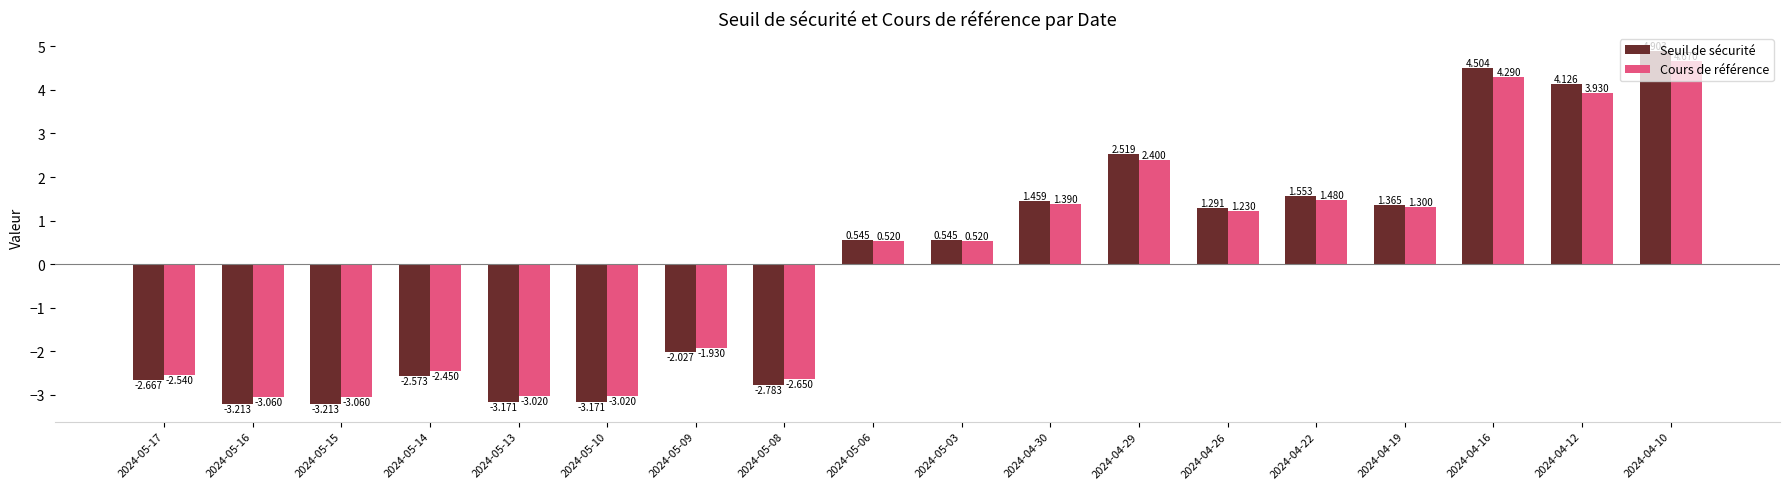

At 2024-04-12, list the series in order from smallest to largest.

Cours de référence, Seuil de sécurité